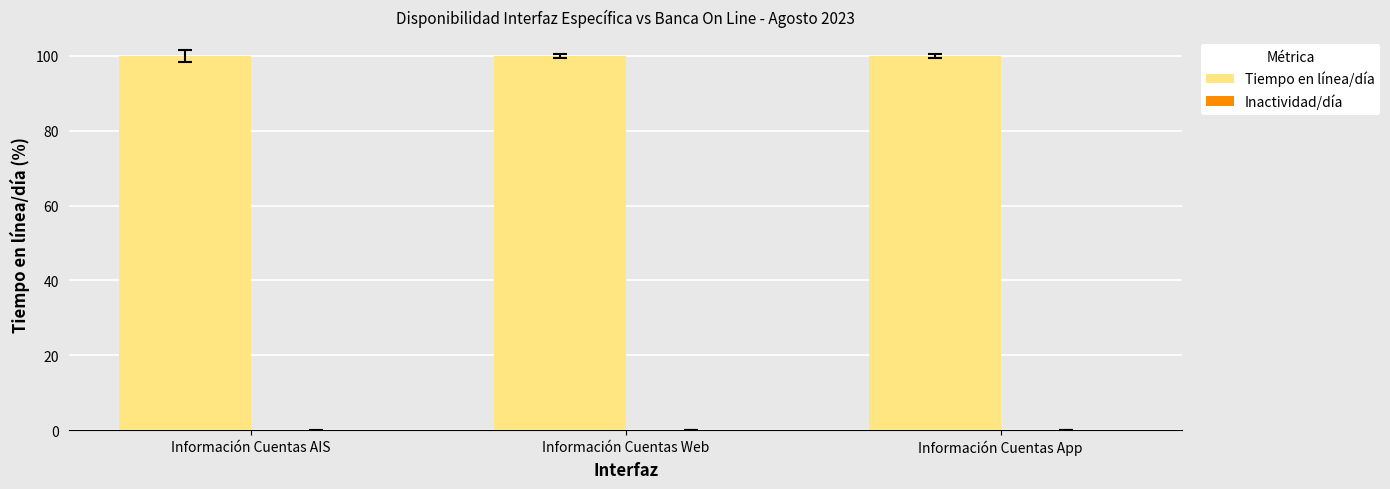

What is the total value across all series at Información Cuentas AIS?

100.0